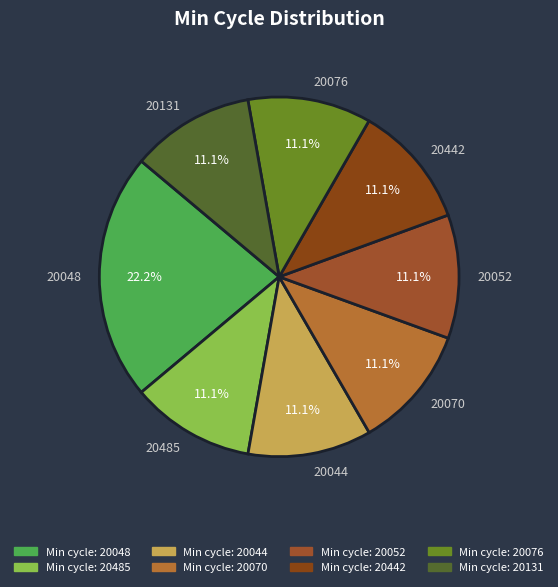

To the nearest percent, what portion does 20052 represent?

11%